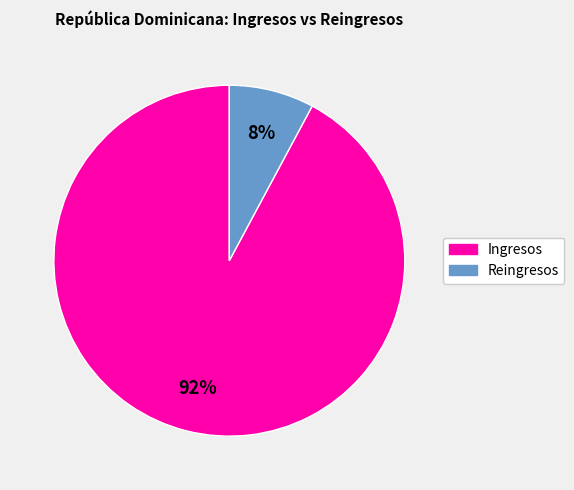

How many segments does this pie chart have?

2